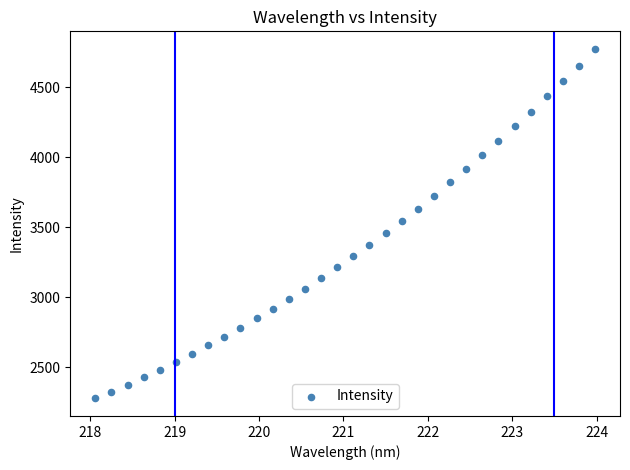

What is the range of Y values (max minus min)?

2497.1